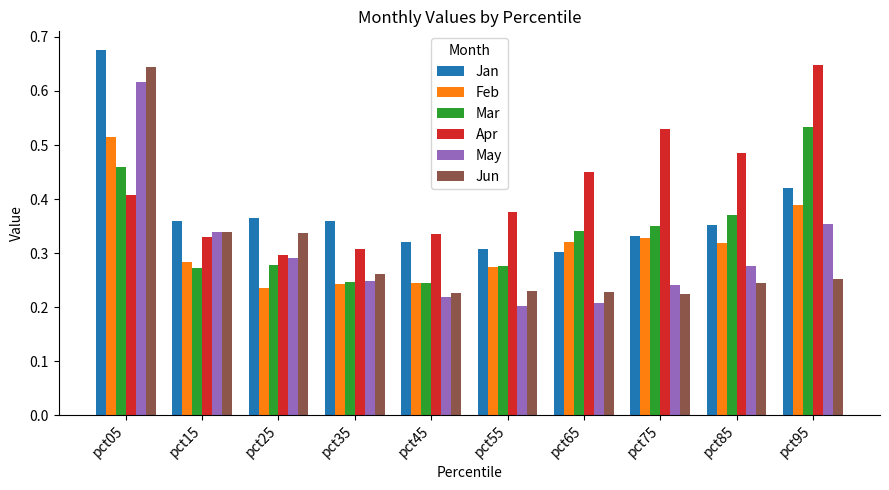

Which series has the largest range (max minus min)?

Jun